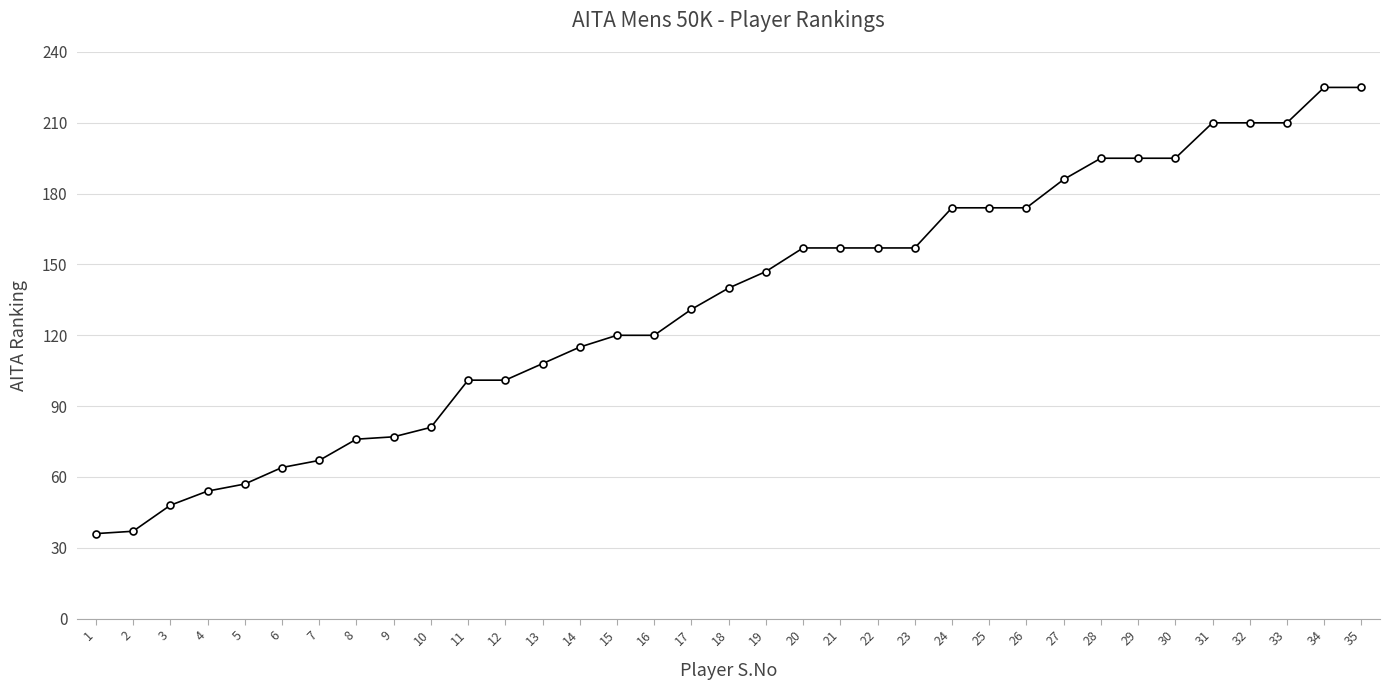

What is the value of the 34th point from the left?

225